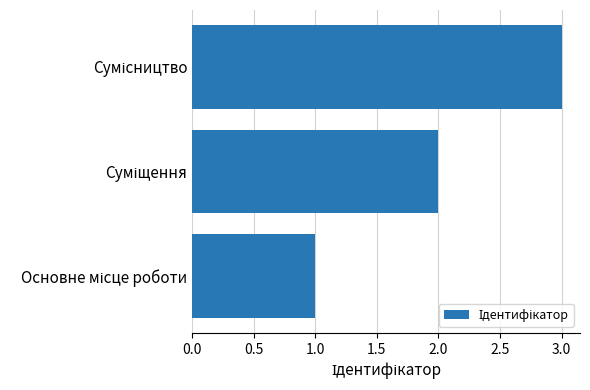

What is the difference between the maximum and second lowest values?

1